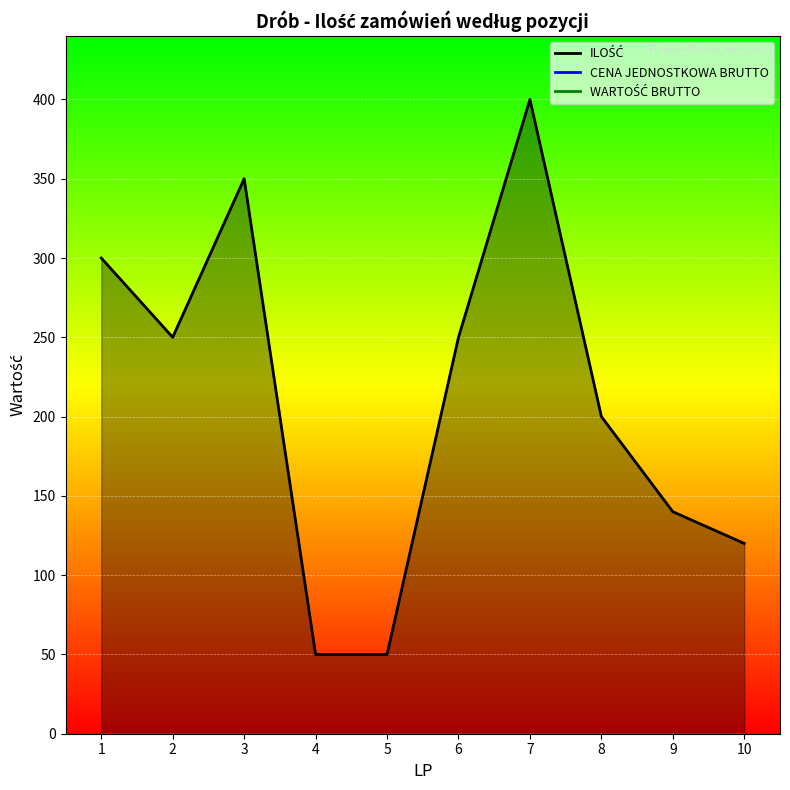

At how many categories does at least one series exceed 249?

5